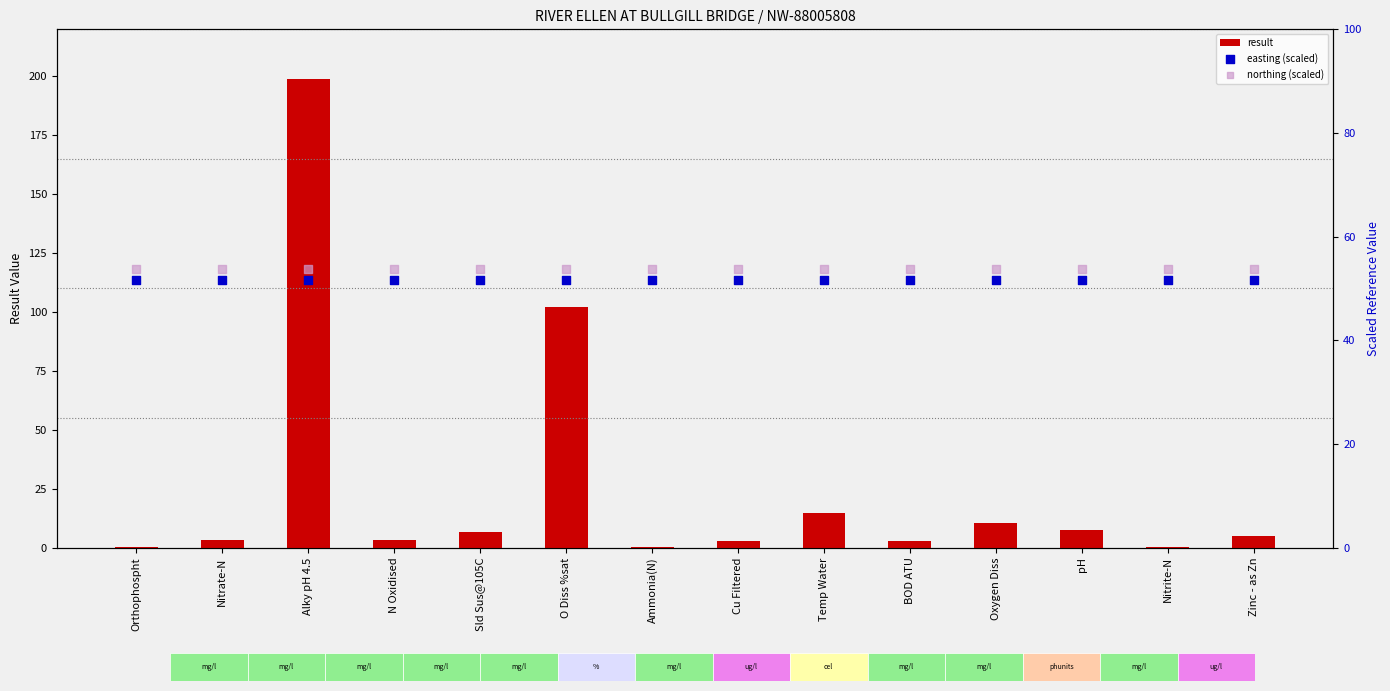

At how many categories does at least one series exceed 11?

14